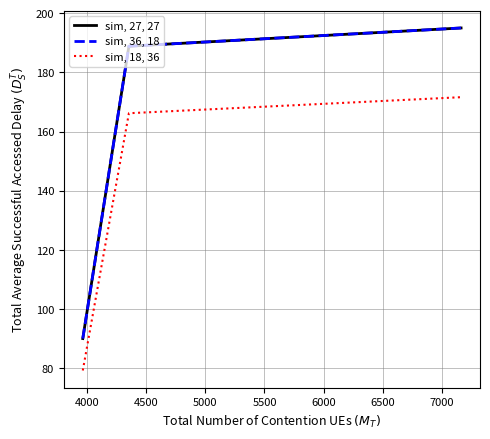

How many values in the sim, 18, 36 series are below 166?

1